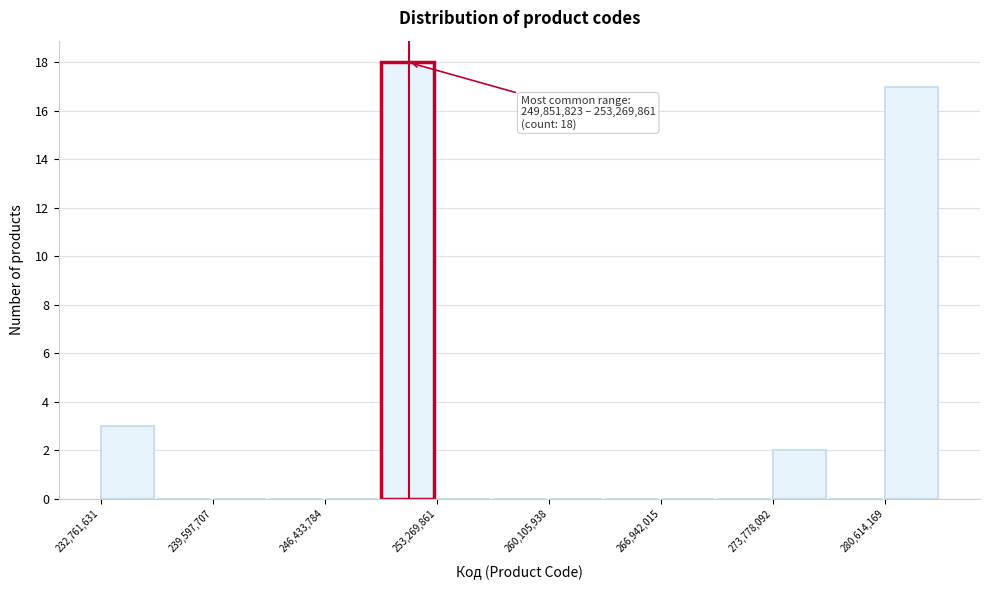

Around what value on the x-axis is the tallest bar? Give the approximate position of its centre, as read against the axis.

251000000